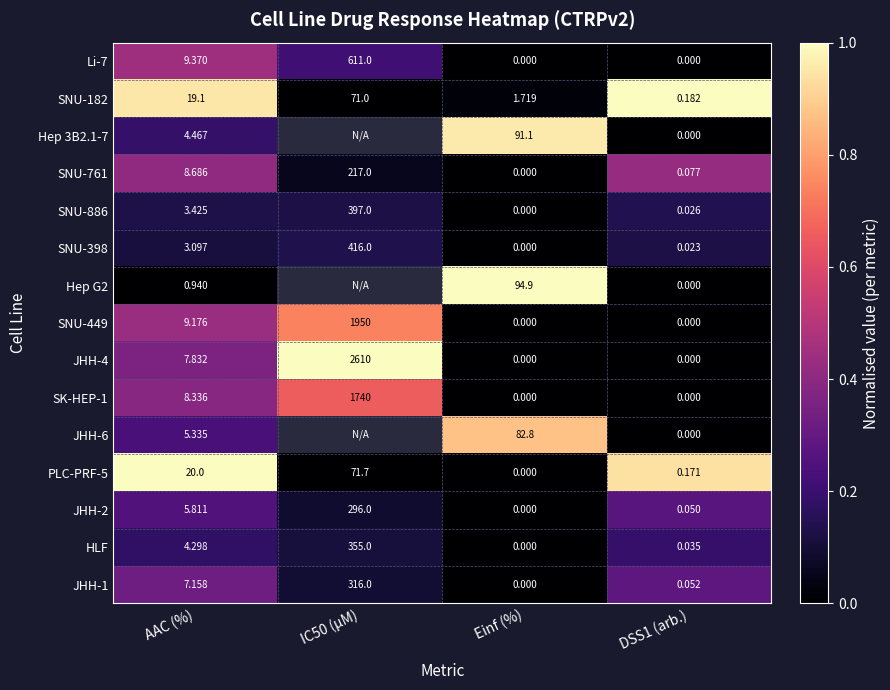

At which label is SNU-398 closest to 208?

AAC (%)